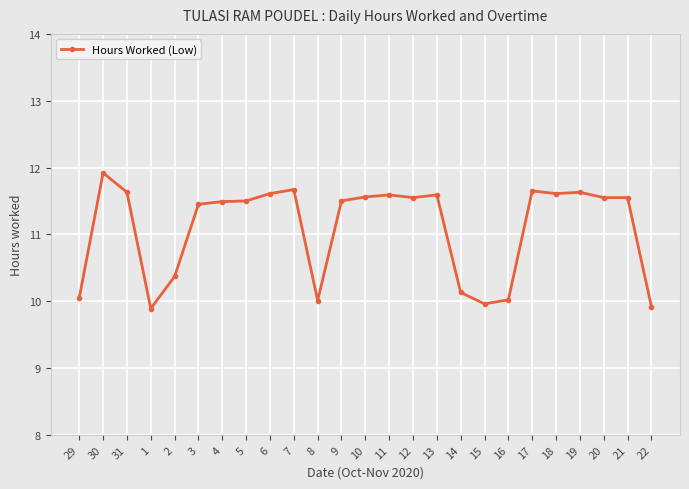

Where is the first local minimum?

1